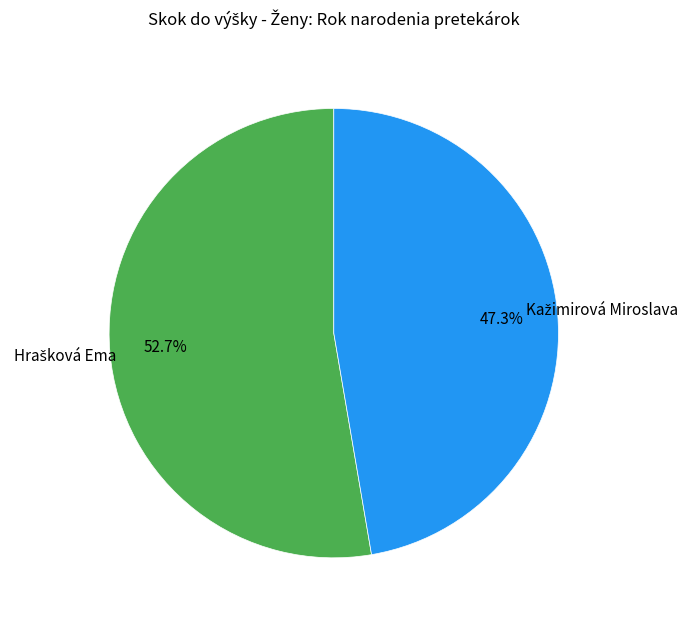

Count the number of slices in the pie.

2